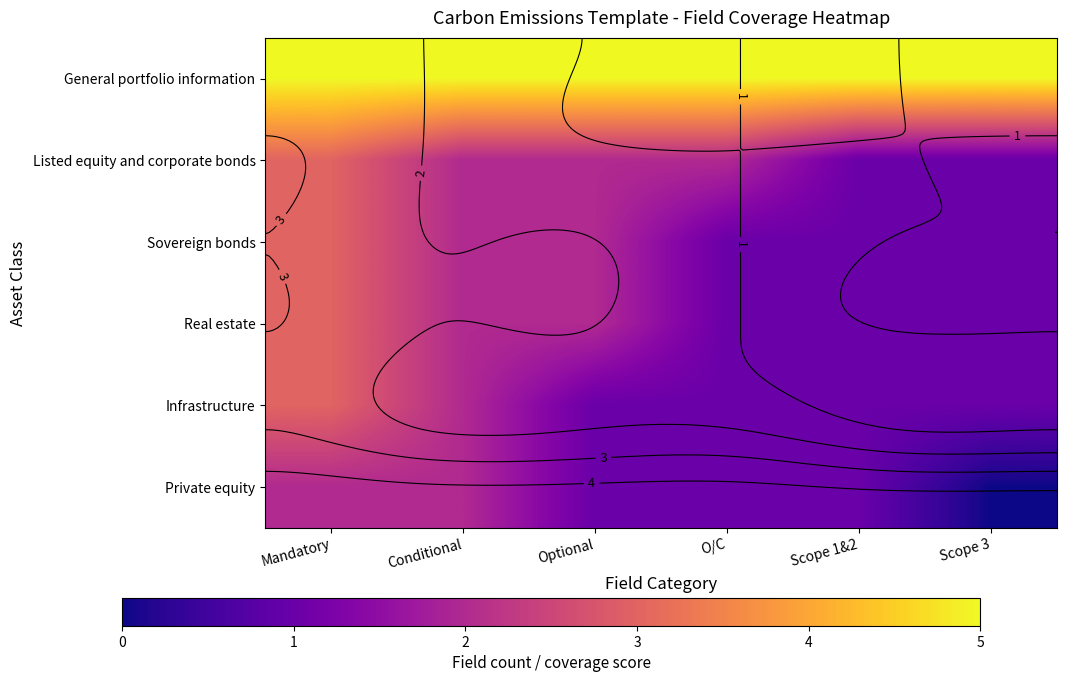

What is the sum of all Private equity values?

7